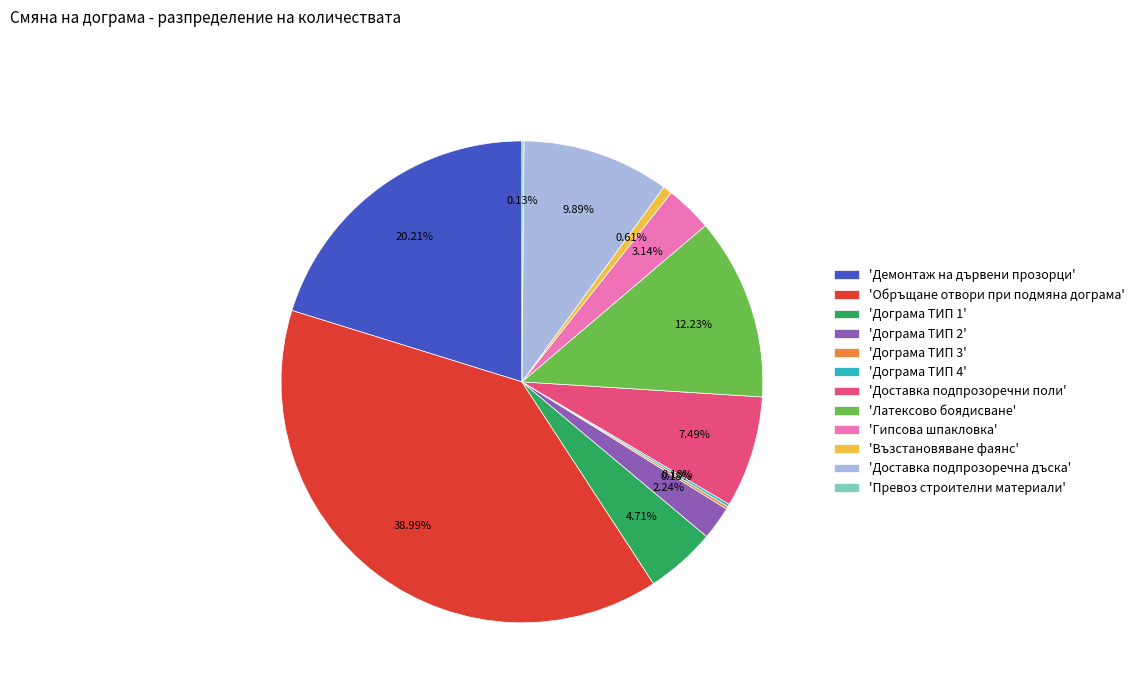

Which has a higher value, 'Латексово боядисване' or 'Възстановяване фаянс'?

'Латексово боядисване'